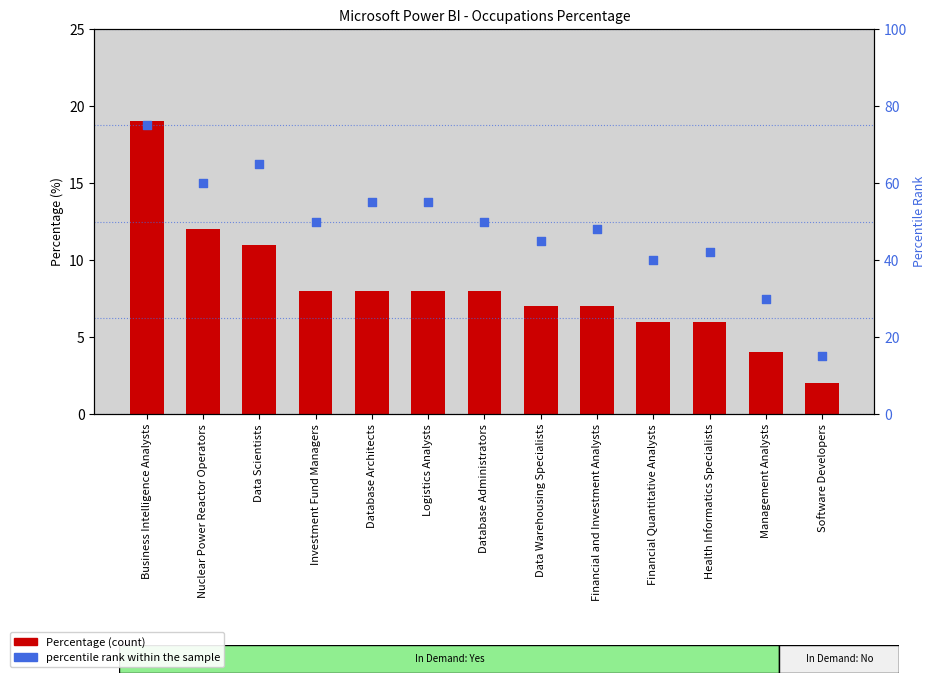

Which series contains the lowest Y value?

Percentage